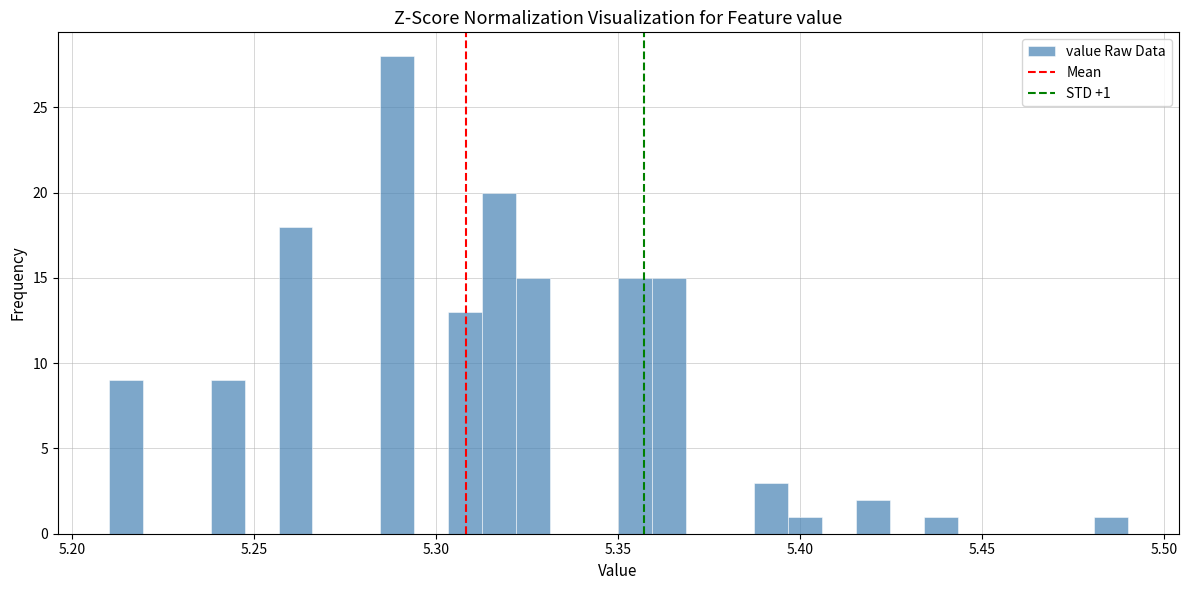

Read against the x-axis, roughly where is the centre of the tallest bar?

5.290